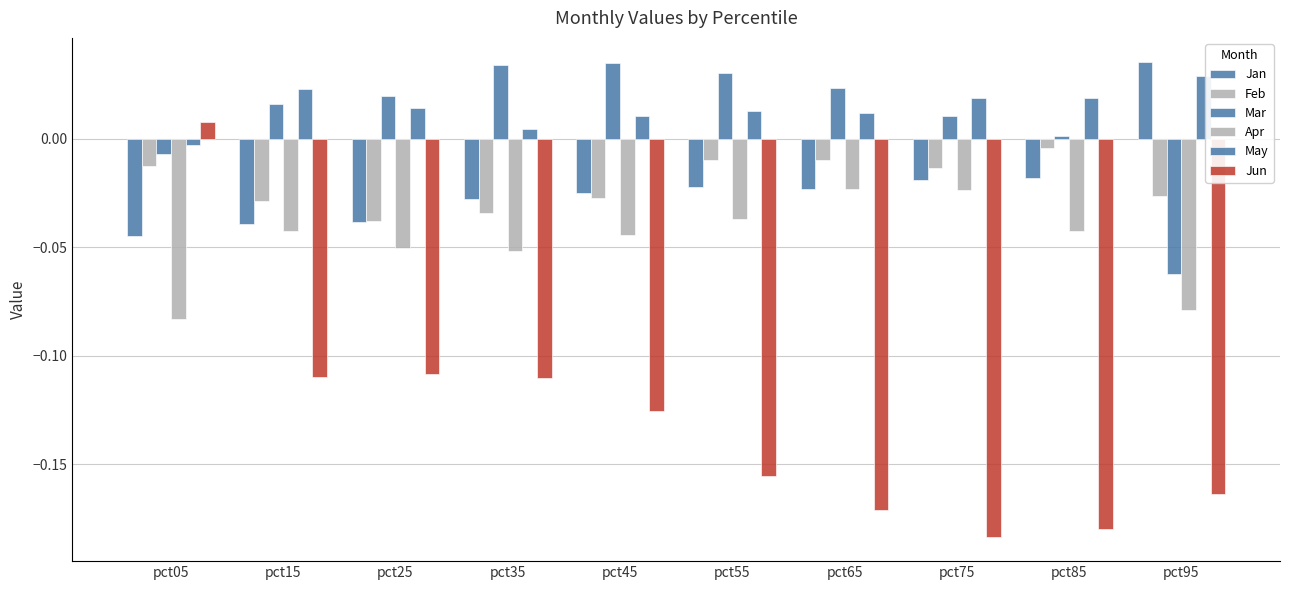

What is the difference between the highest and lowest values at pct85?

0.2